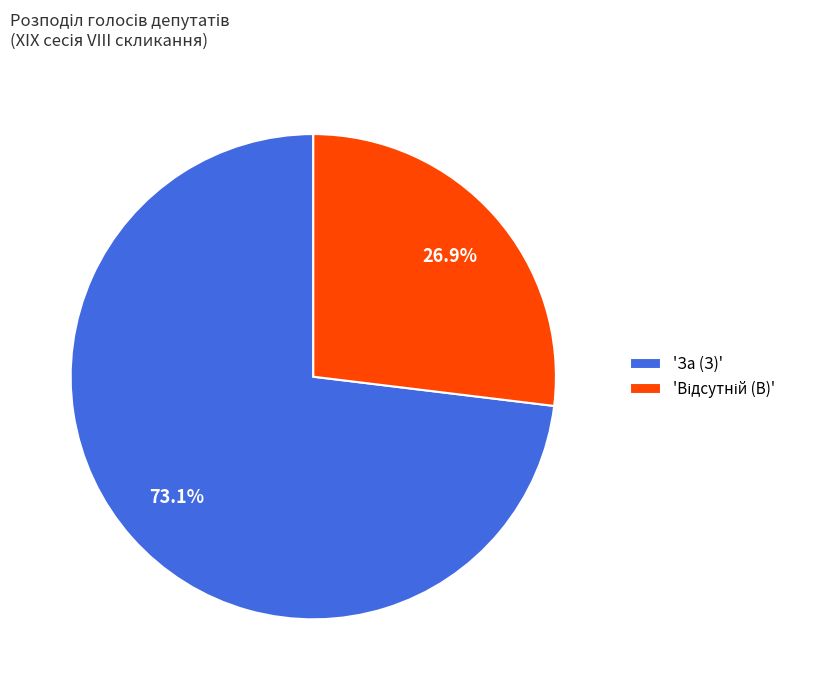

Which slice is the largest?

'За (З)'